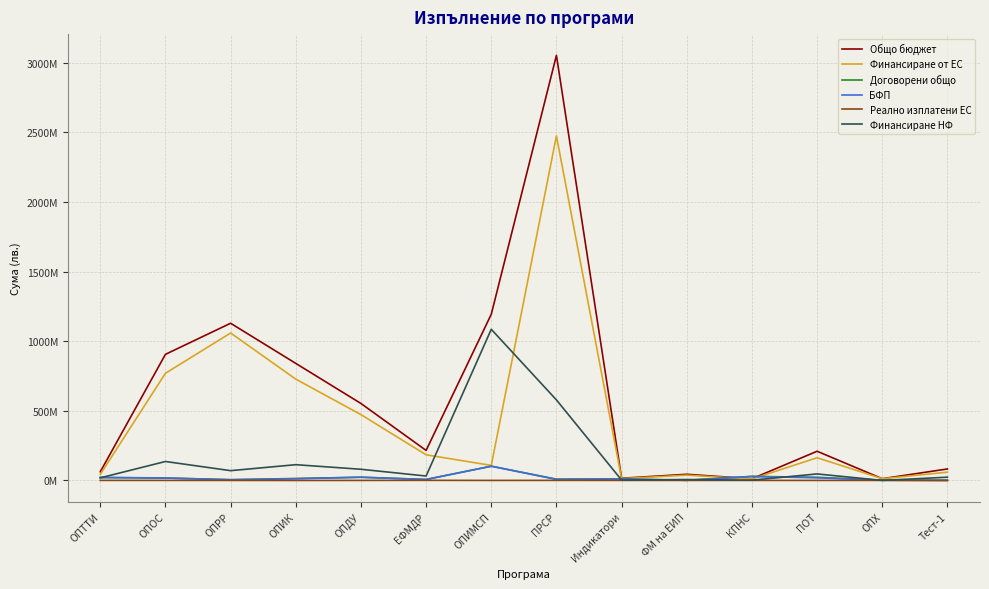

Rank the series at ФМ на ЕИП from highest to lowest value.

Общо бюджет, Финансиране от ЕС, Финансиране НФ, Договорени общо, БФП, Реално изплатени ЕС